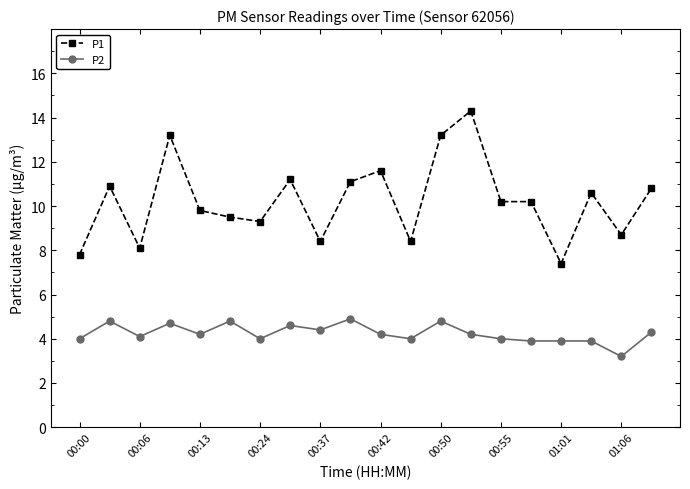

What is the minimum value for P1?

7.4